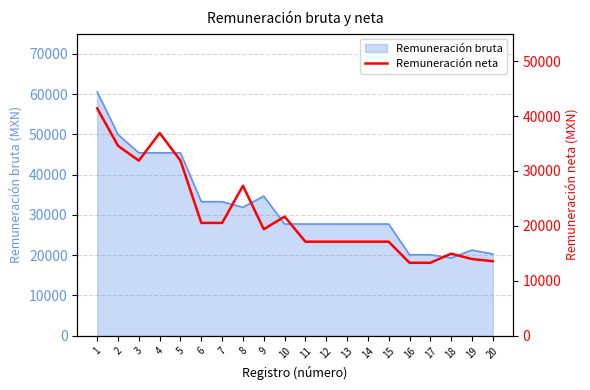

Reading left to right, transcribe all the data shown in this chart.

41386.0	34575.9	31875.2	36906.8	31875.2	20541.1	20541.1	27295.6	19390.2	21692.0	17120.7	17120.7	17120.7	17120.7	17120.7	13277.4	13277.4	14938.4	13965.7	13576.3